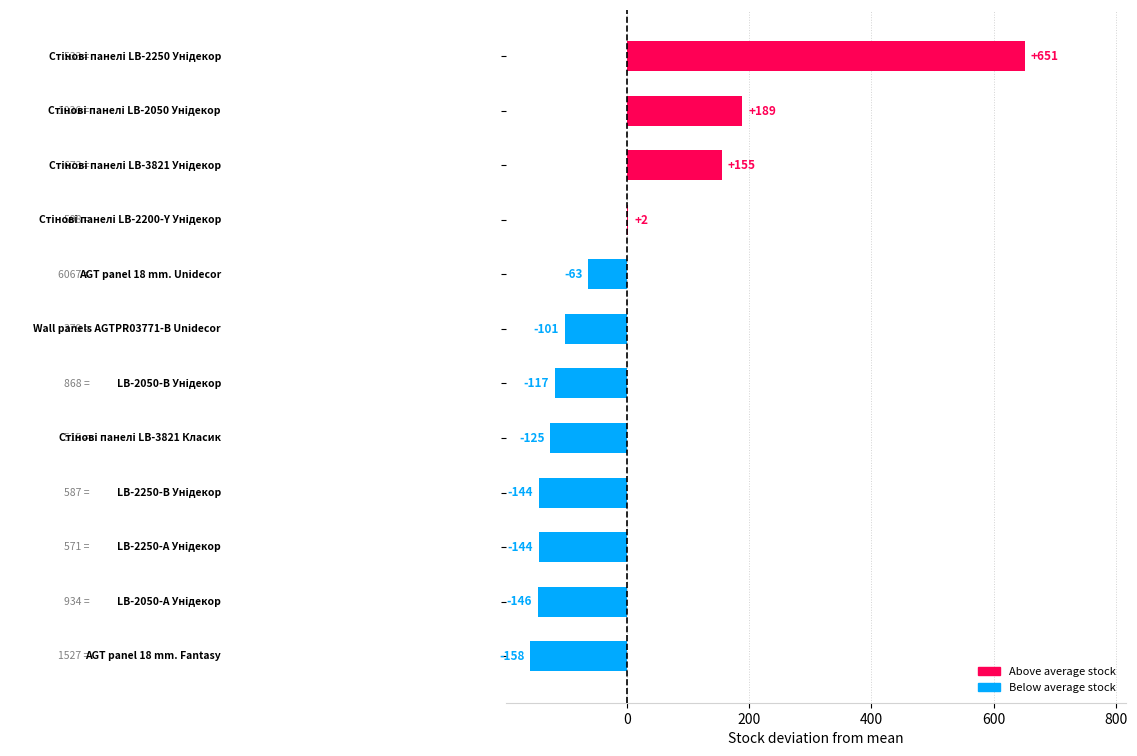

What is the greatest value displayed?

651.1